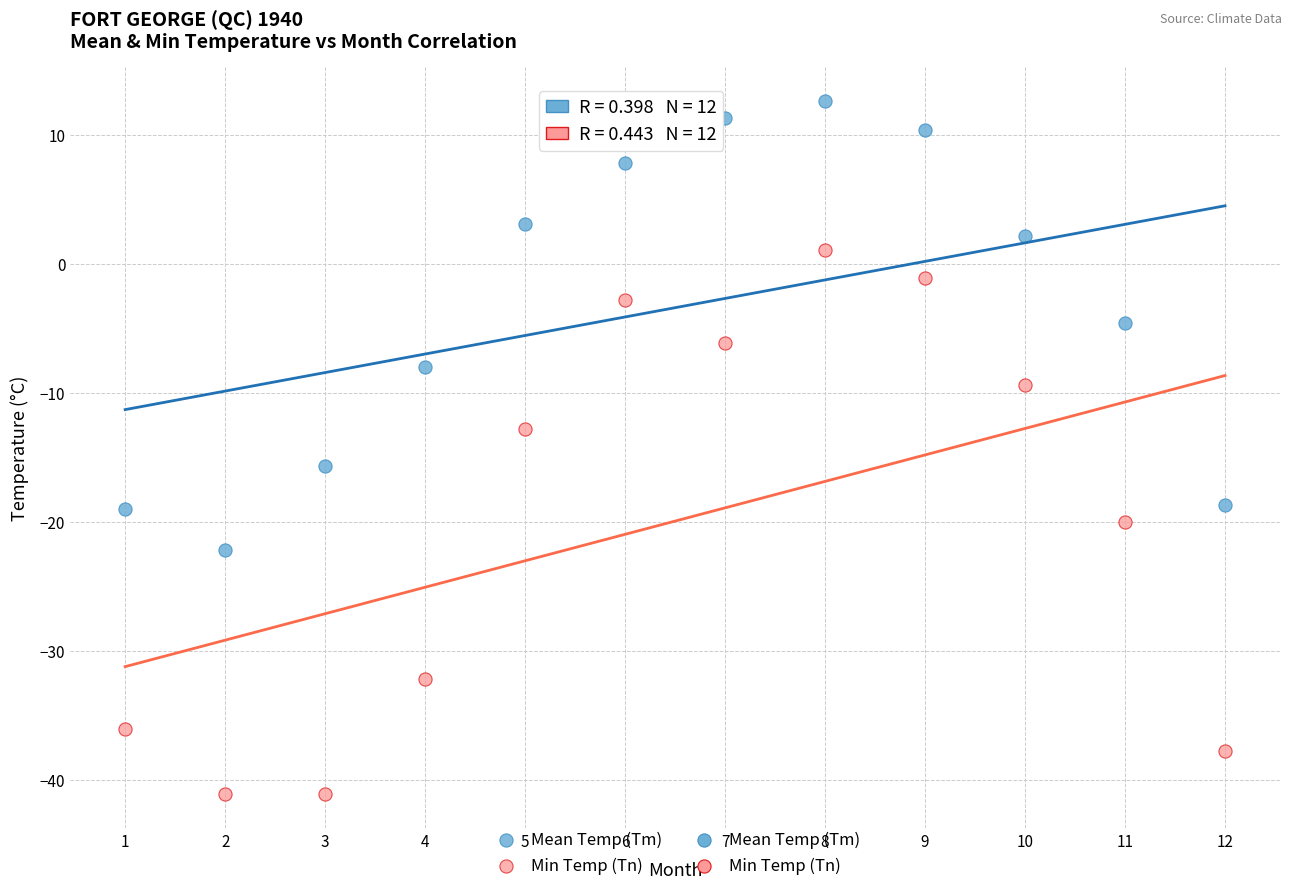

Which series has the largest Y range (max minus min)?

Min Temp (Tn)